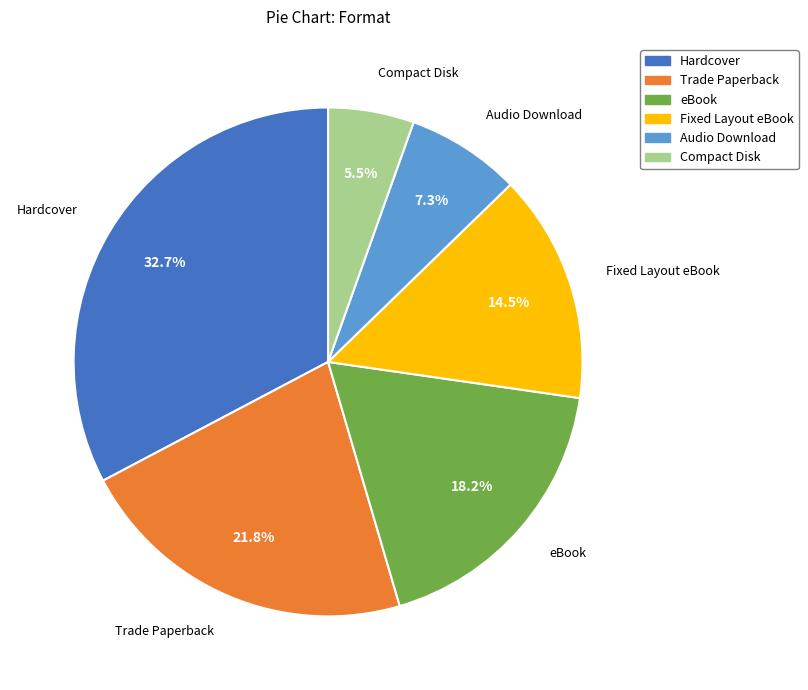

To the nearest percent, what percentage of the pie is Trade Paperback?

22%